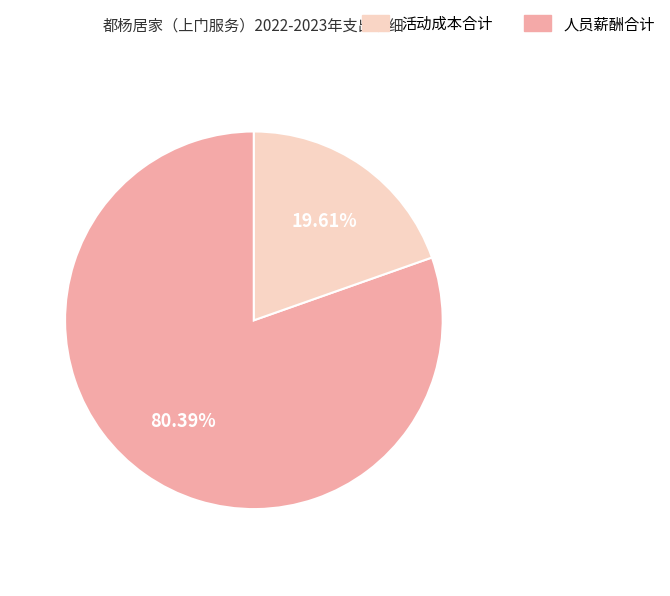

Is there a majority slice in this chart?

Yes